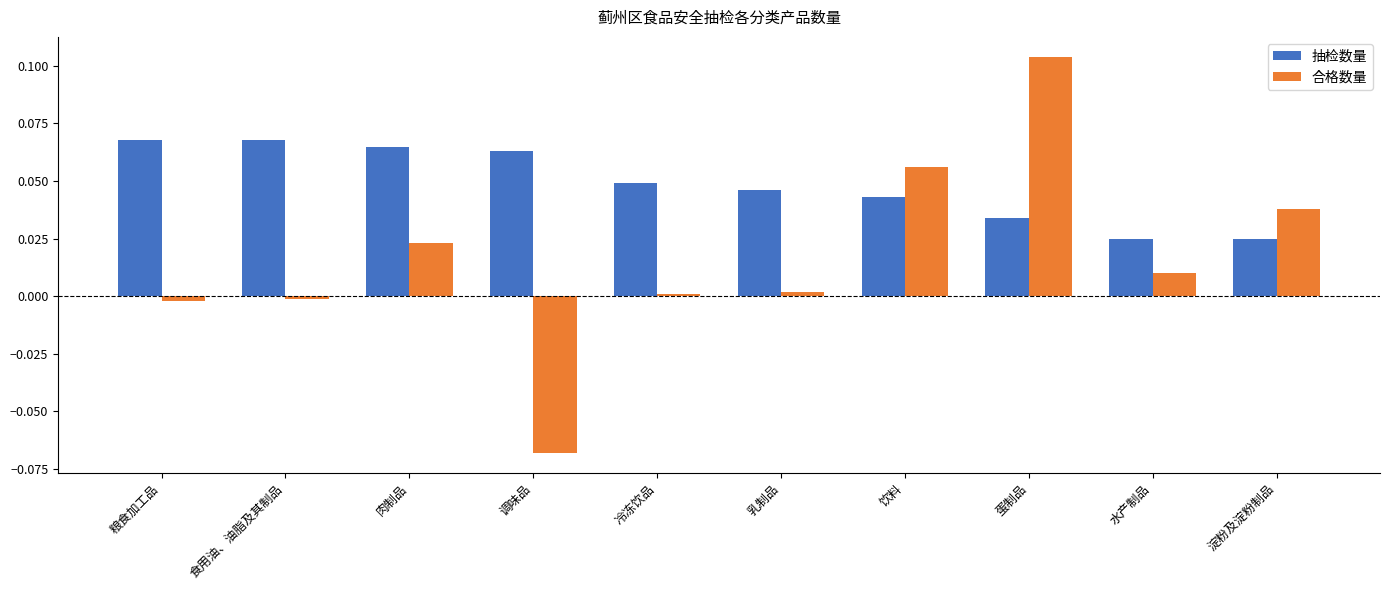

Which series has the widest spread of values?

合格数量